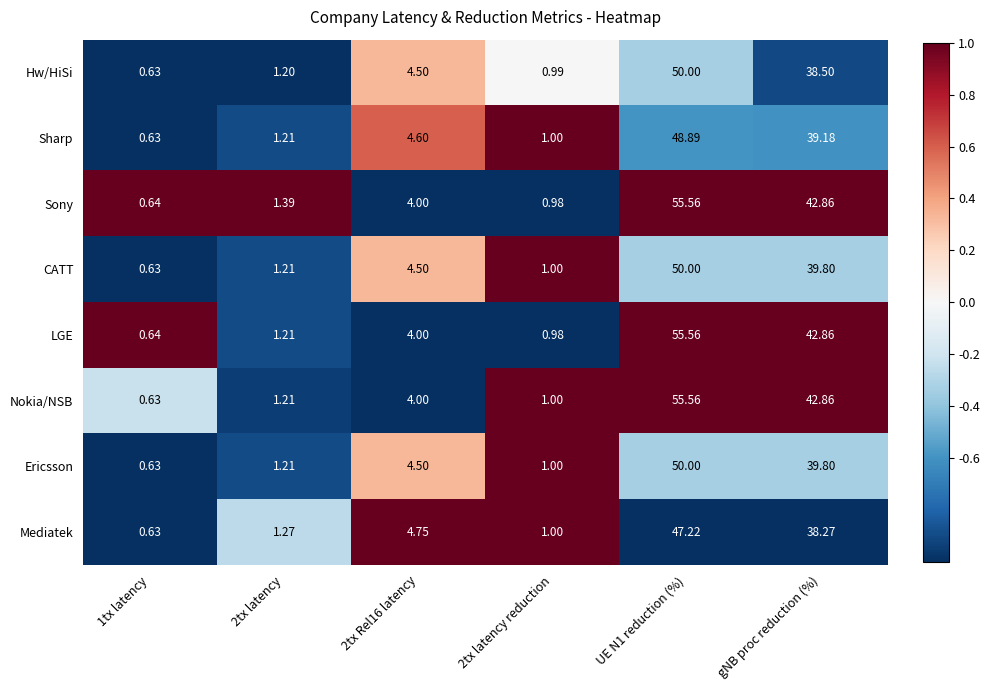

Which series has the largest range (max minus min)?

Nokia/NSB